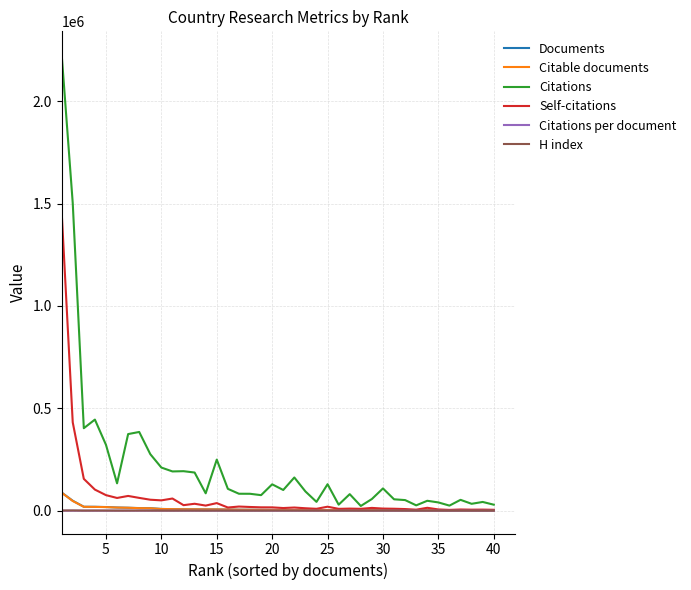

True or false: Citations and Citable documents intersect in this chart.

False